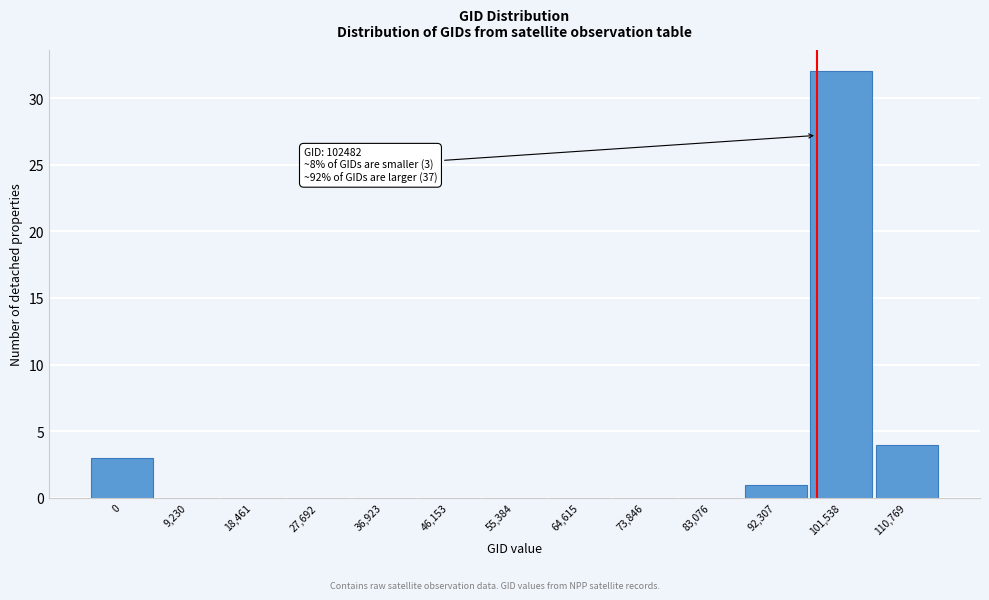

Reading right to left, list all the values displayed in this chart.

110,769=4	101,538=32	92,307=1	83,076=0	73,846=0	64,615=0	55,384=0	46,153=0	36,923=0	27,692=0	18,461=0	9,230=0	0=3